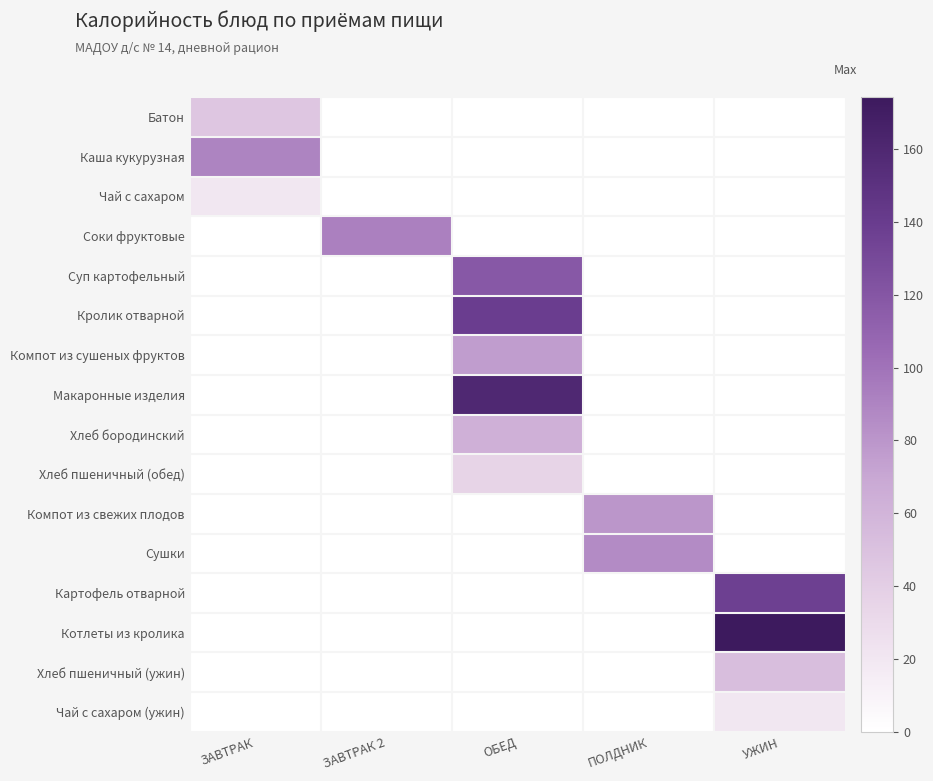

How many categories are shown in the chart?

5